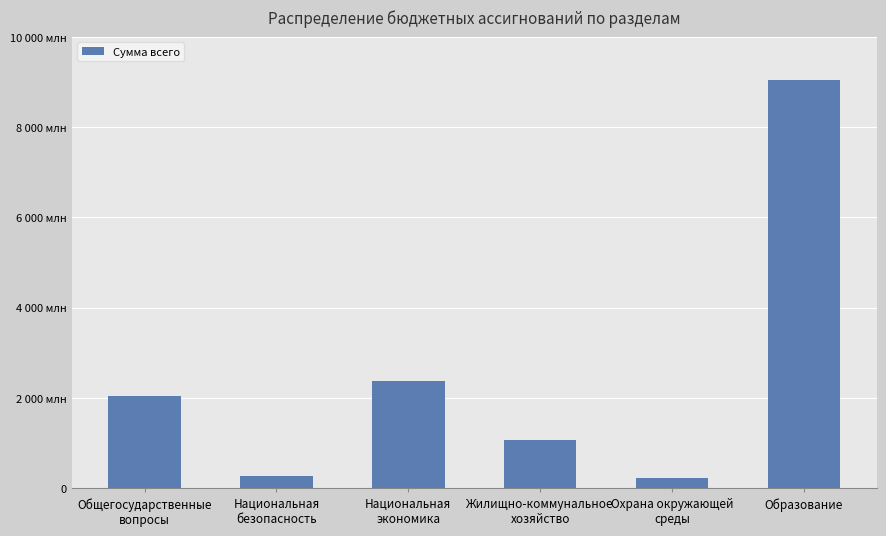

Reading left to right, what are all the values shown in this chart?

2034151.0	277141.8	2384293.7	1076131.8	217730.3	9042480.4